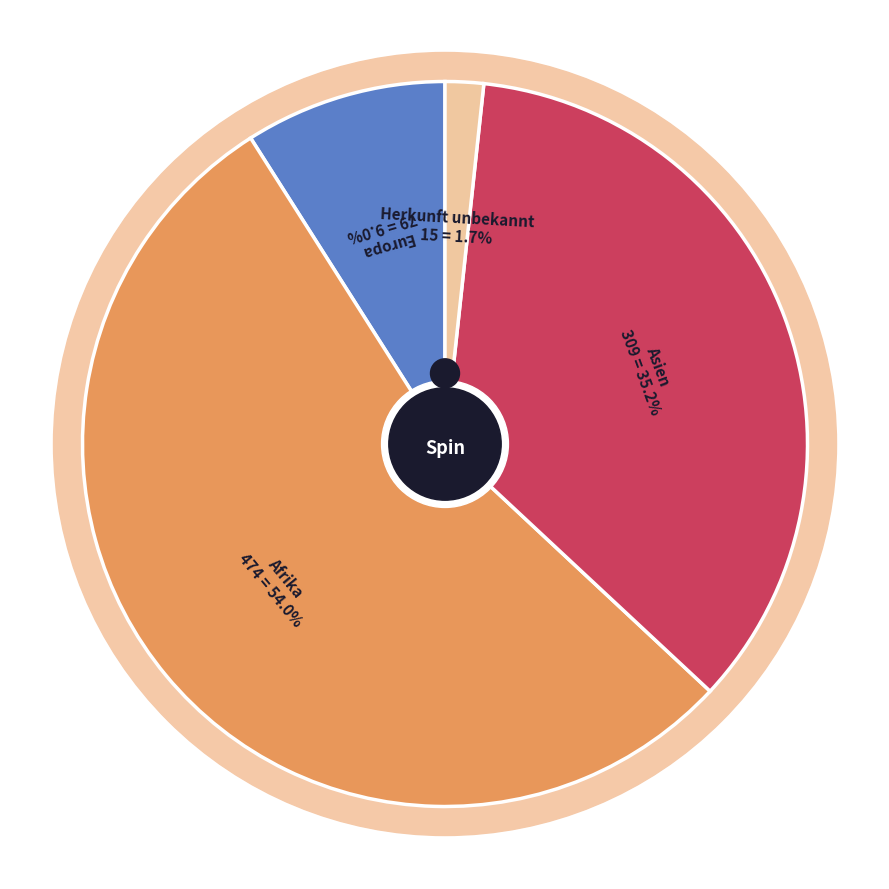

To the nearest percent, what is the combined percentage of Europa and Afrika?

63%